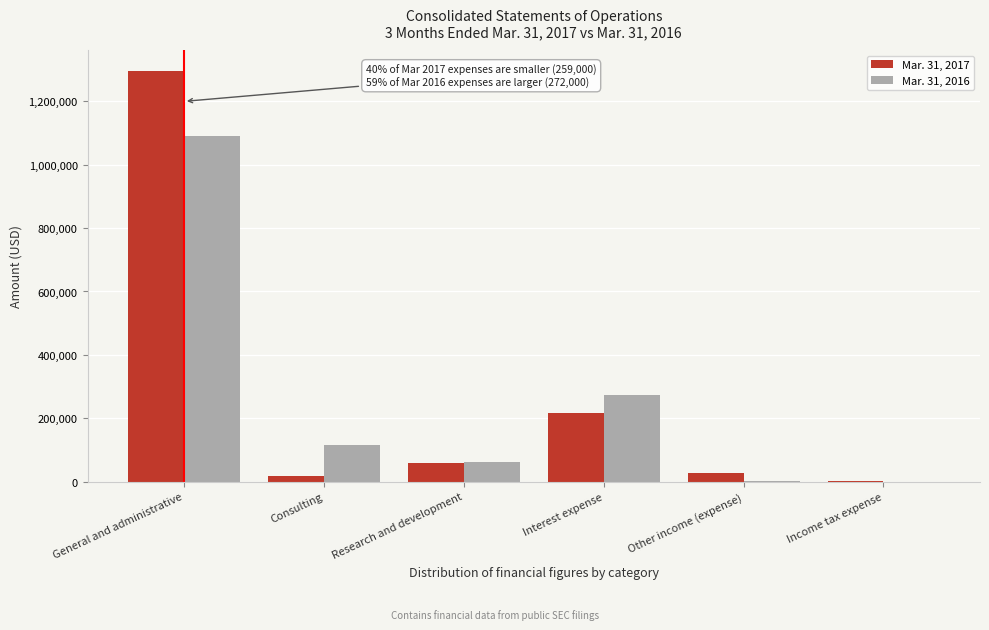

Is it true that Mar. 31, 2017 equals 1931617 at General and administrative?

False